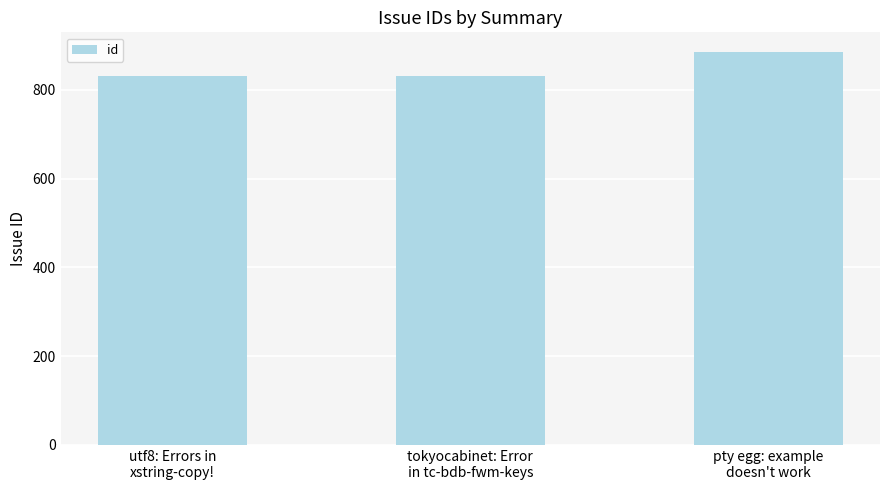

What is the greatest value displayed?

885